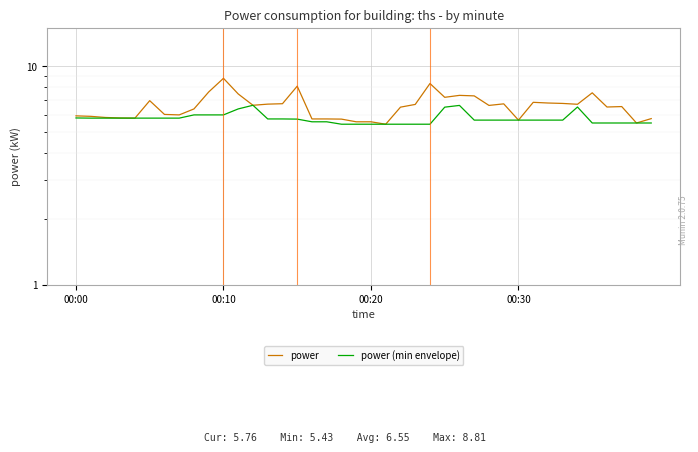

True or false: power (min envelope) has more than 0 points higher than both neighbors.

True